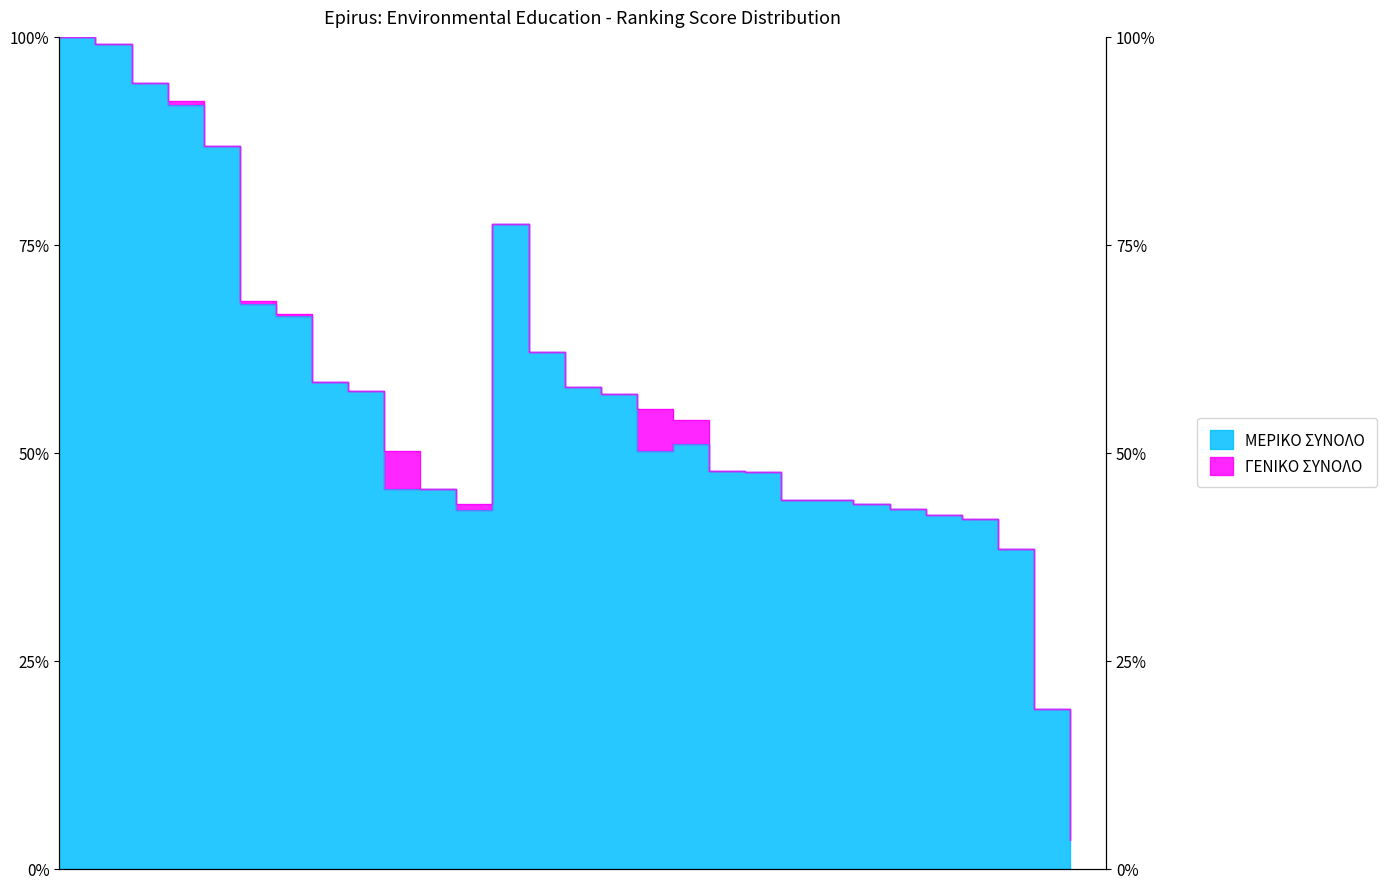

Rank the series at 20 from highest to lowest value.

ΓΕΝΙΚΟ ΣΥΝΟΛΟ, ΜΕΡΙΚΟ ΣΥΝΟΛΟ